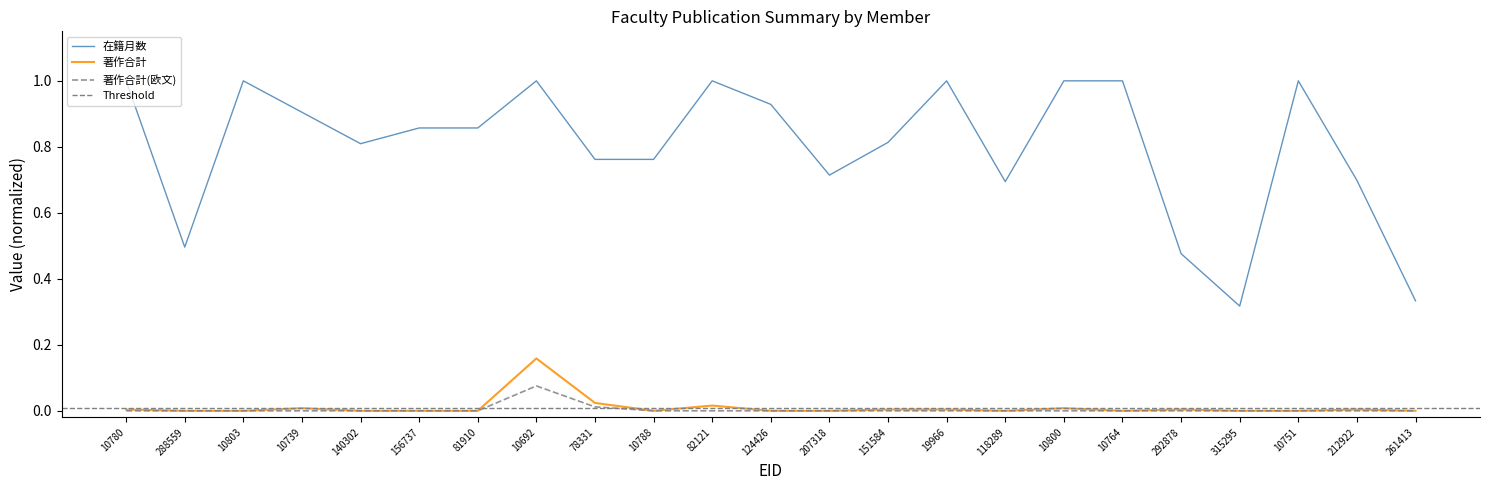

Between 81910 and 10692, which is larger?

10692